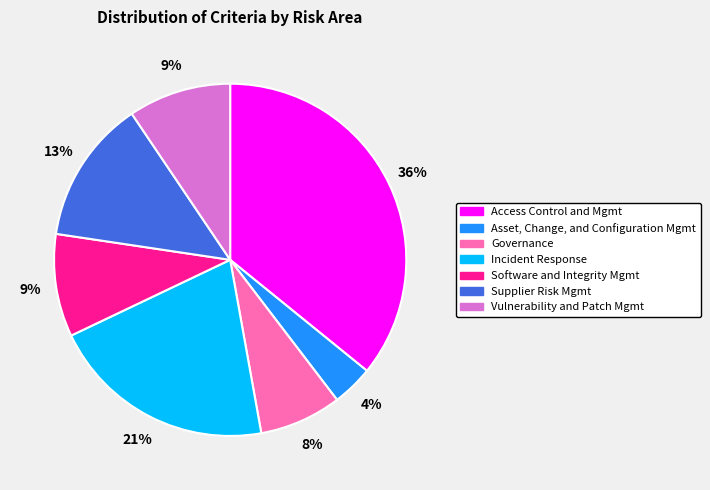

Which category has the smallest portion of the pie?

Asset, Change, and Configuration Mgmt